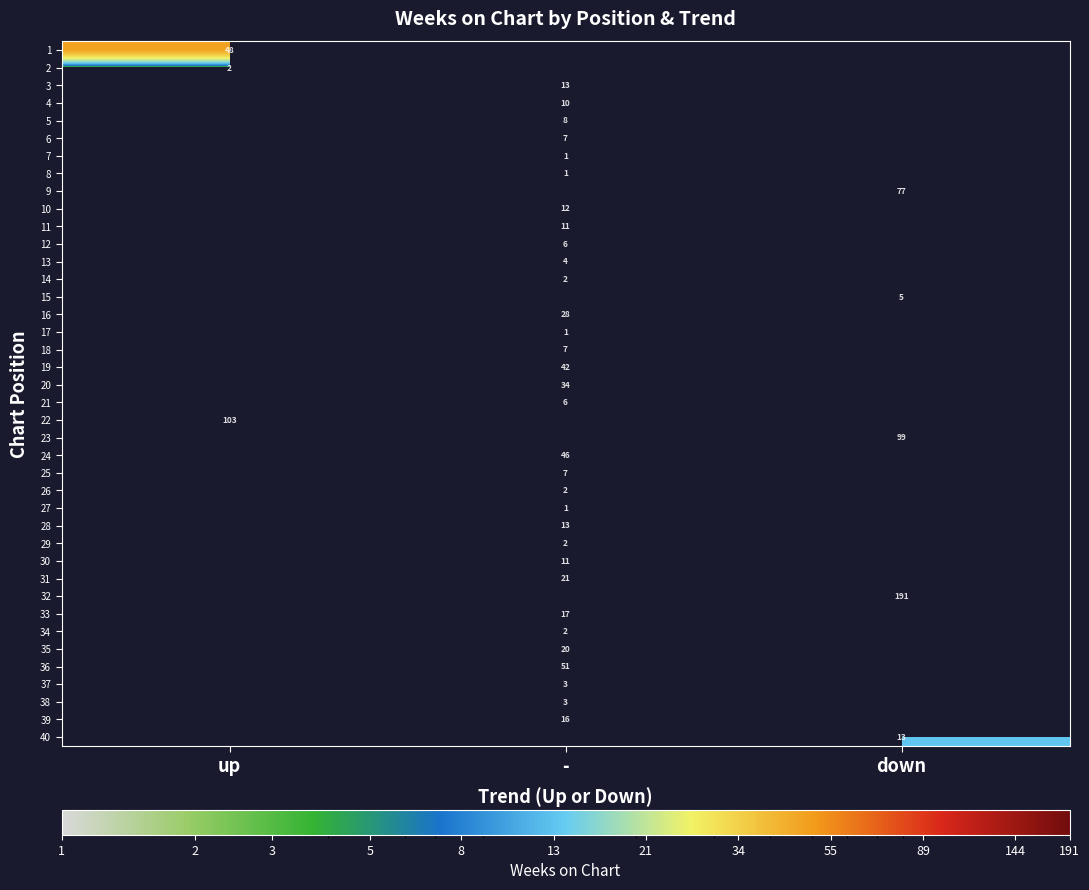

Is it true that 40 equals 13 at down?

True